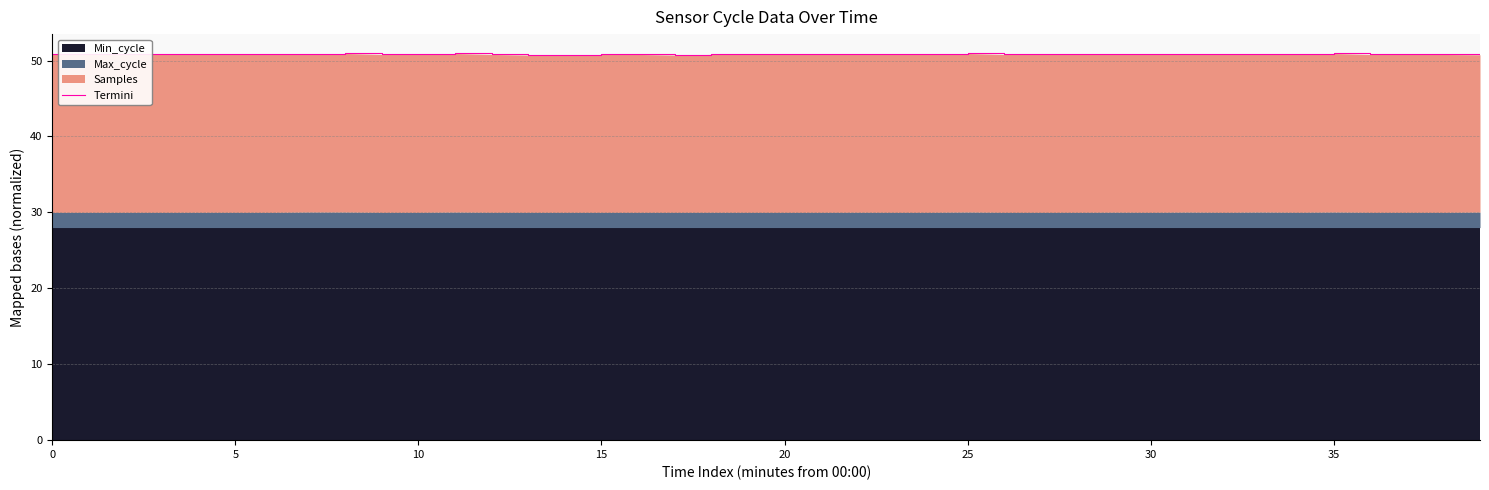

What is the maximum value shown in the chart?

50.9